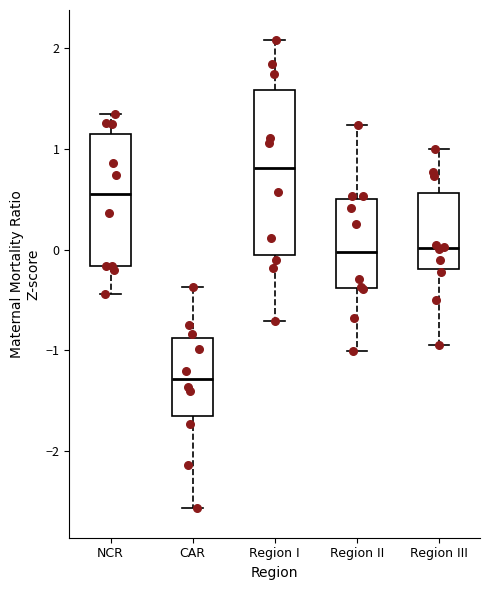

Reading left to right, transcribe this box plot: for each box, give where its median line is, the range the box spans, and where its two whiskers end, as read against the y-axis. The values are not printed on the chart, so give them approximately, as read against the axis.

NCR: median 0.5, box -0.2 to 1.2, whiskers -0.4 to 1.3
CAR: median -1.3, box -1.7 to -0.9, whiskers -2.6 to -0.4
Region I: median 0.8, box -0.1 to 1.6, whiskers -0.7 to 2.1
Region II: median 0.0, box -0.4 to 0.5, whiskers -1.0 to 1.2
Region III: median 0.0, box -0.2 to 0.6, whiskers -0.9 to 1.0